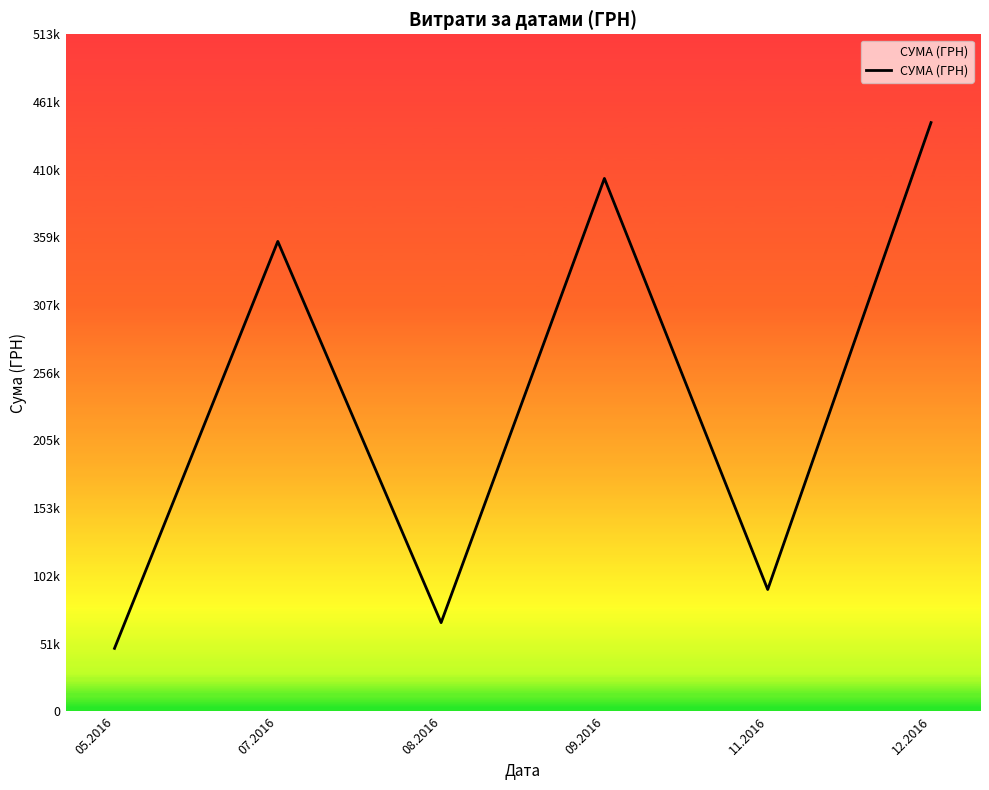

What value does the data have at 12.2016?

446323.3